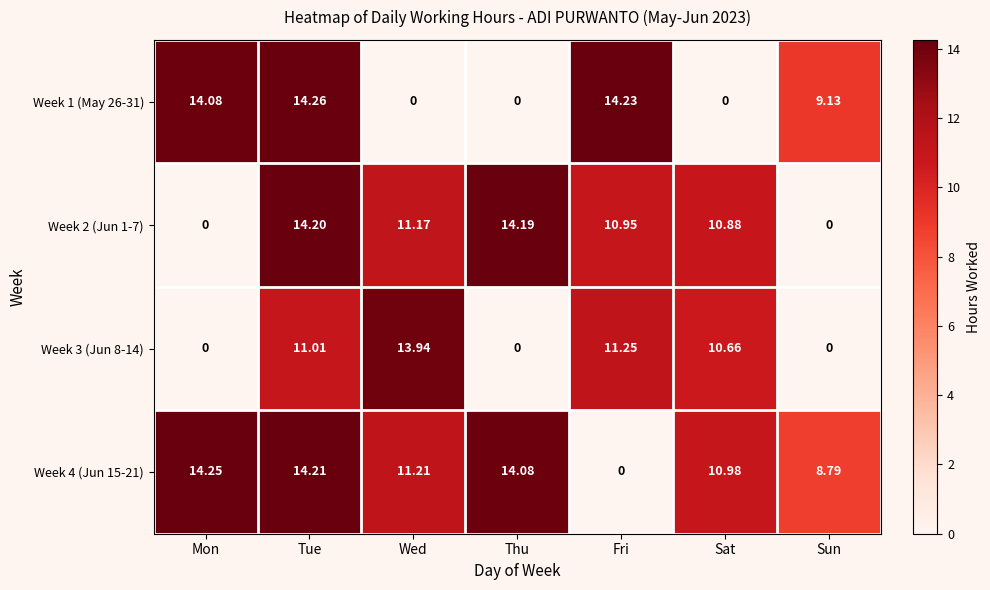

Rank the series by their average value, from lowest to highest.

Week 3 (Jun 8-14), Week 1 (May 26-31), Week 2 (Jun 1-7), Week 4 (Jun 15-21)